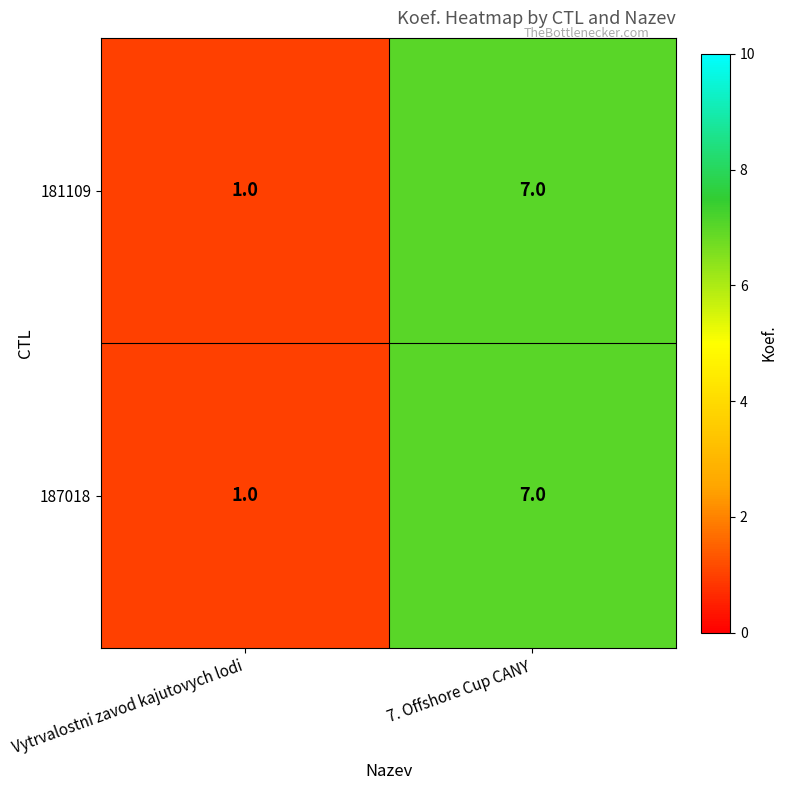

The 187018 series shows 7 at 7. Offshore Cup CANY. True or false?

True